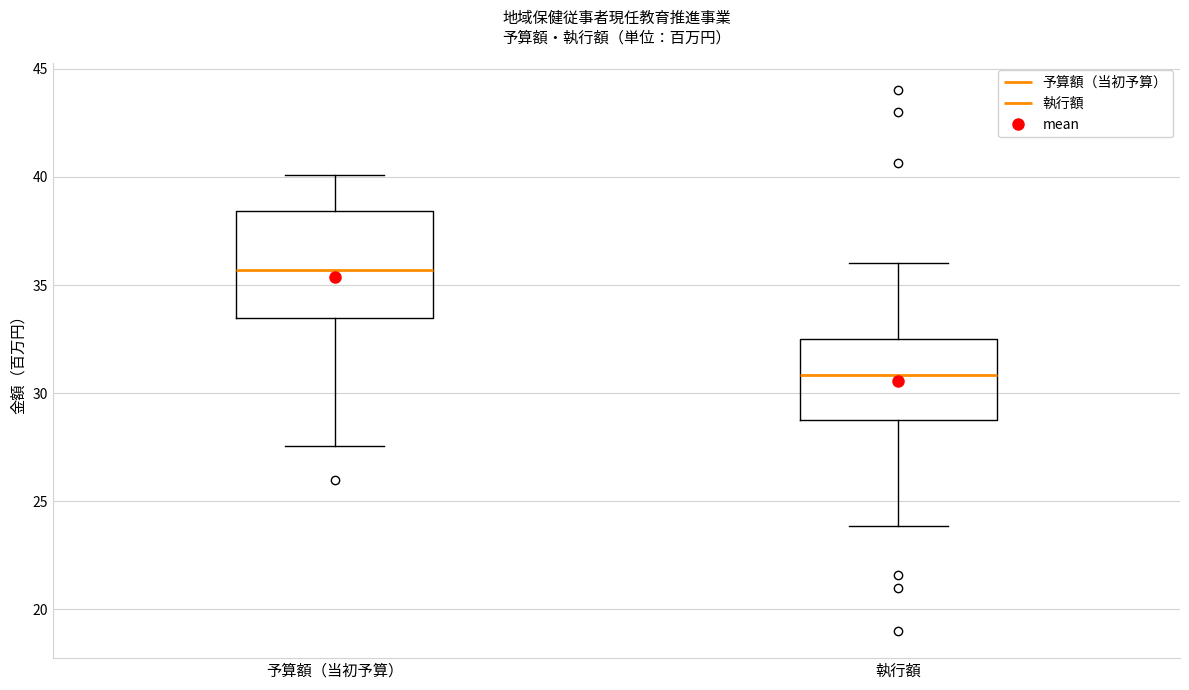

Reading left to right, transcribe this box plot: for each box, give where its median line is, the range the box spans, and where its two whiskers end, as read against the y-axis. The values are not printed on the chart, so give them approximately, as read against the axis.

予算額（当初予算）: median 35.5, box 33.5 to 38.5, whiskers 27.5 to 40.0
執行額: median 31.0, box 29.0 to 32.5, whiskers 24.0 to 36.0